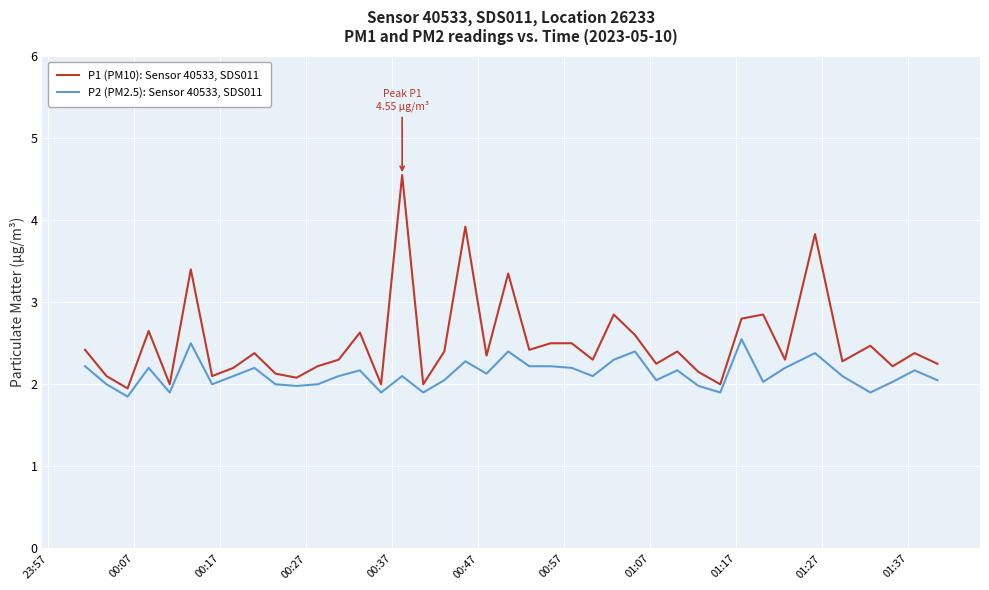

What is the difference between the maximum and minimum values in the P1 (PM10): Sensor 40533, SDS011 series?

2.6